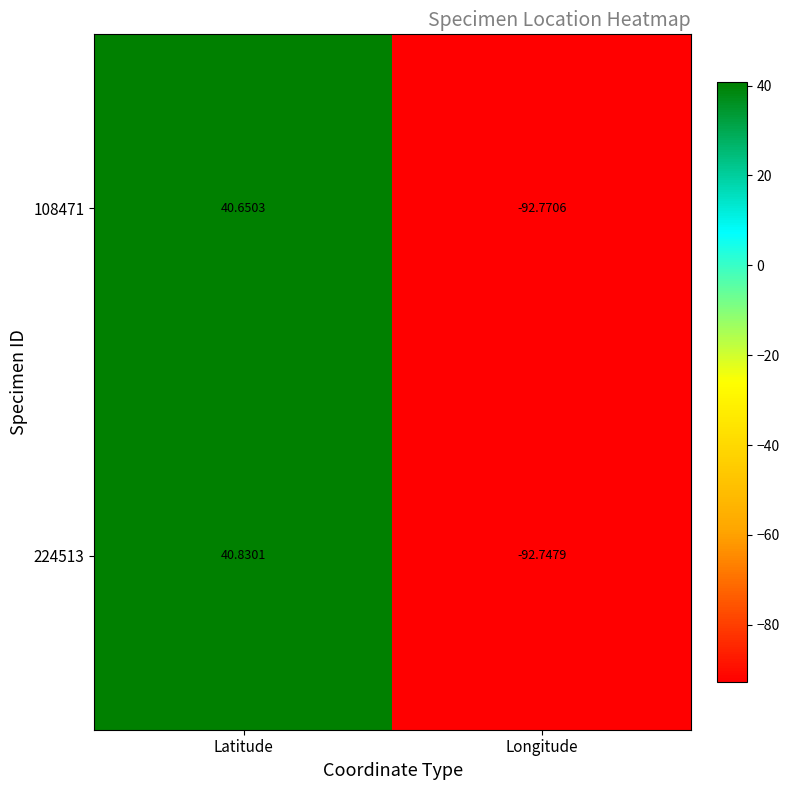

At which label does 108471 first exceed 40?

Latitude